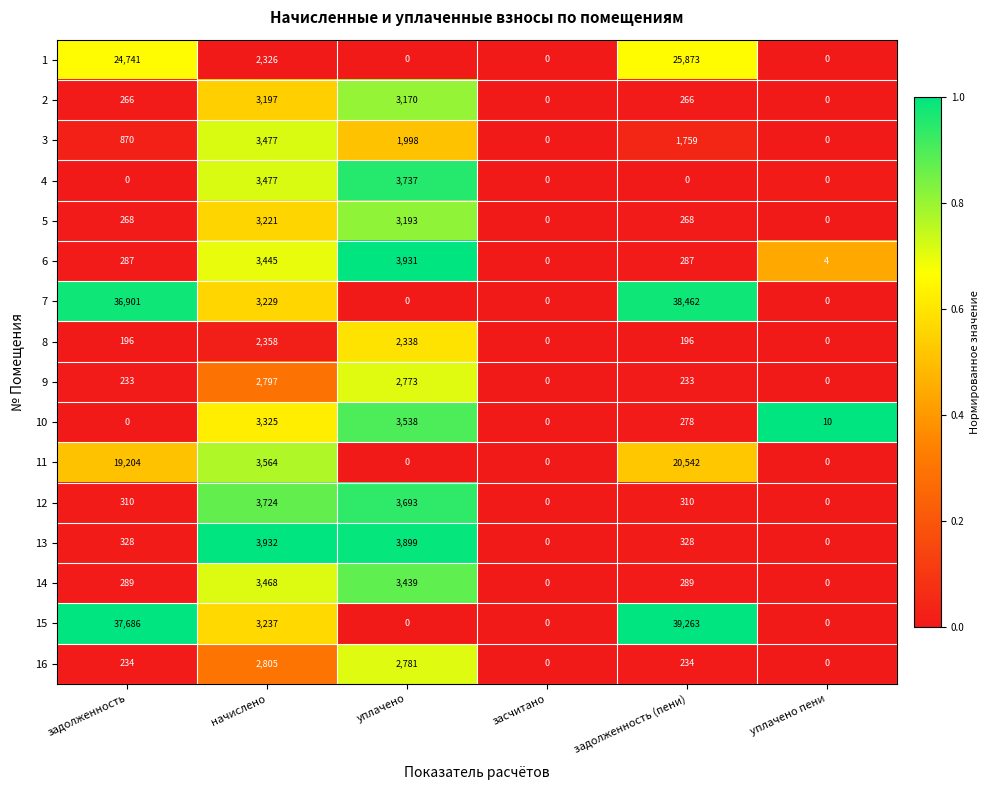

What is the sum of all 3 values?

8104